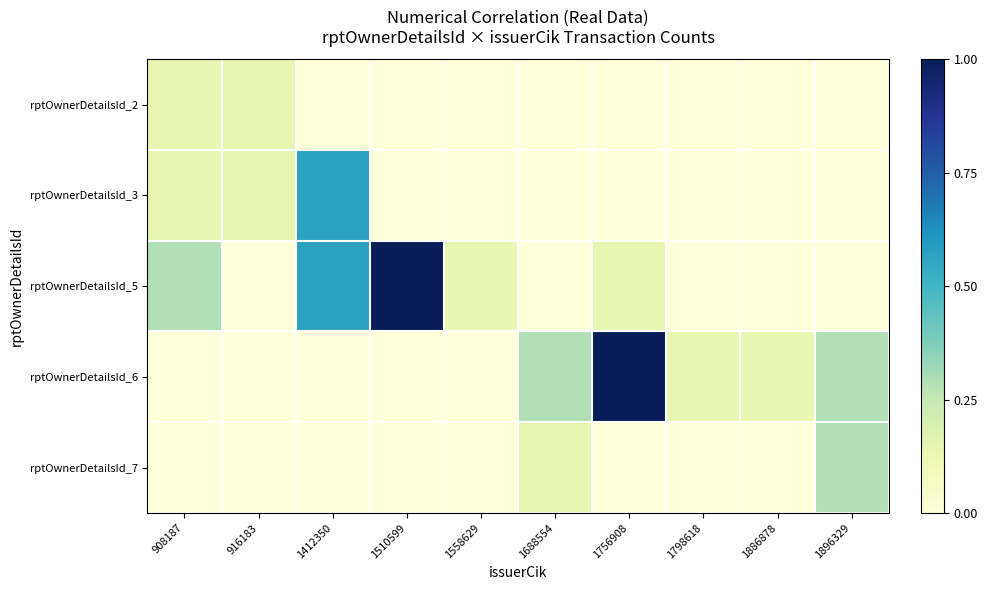

Reading left to right, extract all data points from this chart.

rptOwnerDetailsId_2: 908187=0.1	916183=0.1	1412350=0.0	1510599=0.0	1558629=0.0	1688554=0.0	1756908=0.0	1798618=0.0	1886878=0.0	1896329=0.0
rptOwnerDetailsId_3: 908187=0.1	916183=0.1	1412350=0.6	1510599=0.0	1558629=0.0	1688554=0.0	1756908=0.0	1798618=0.0	1886878=0.0	1896329=0.0
rptOwnerDetailsId_5: 908187=0.3	916183=0.0	1412350=0.6	1510599=1.0	1558629=0.1	1688554=0.0	1756908=0.1	1798618=0.0	1886878=0.0	1896329=0.0
rptOwnerDetailsId_6: 908187=0.0	916183=0.0	1412350=0.0	1510599=0.0	1558629=0.0	1688554=0.3	1756908=1.0	1798618=0.1	1886878=0.1	1896329=0.3
rptOwnerDetailsId_7: 908187=0.0	916183=0.0	1412350=0.0	1510599=0.0	1558629=0.0	1688554=0.1	1756908=0.0	1798618=0.0	1886878=0.0	1896329=0.3